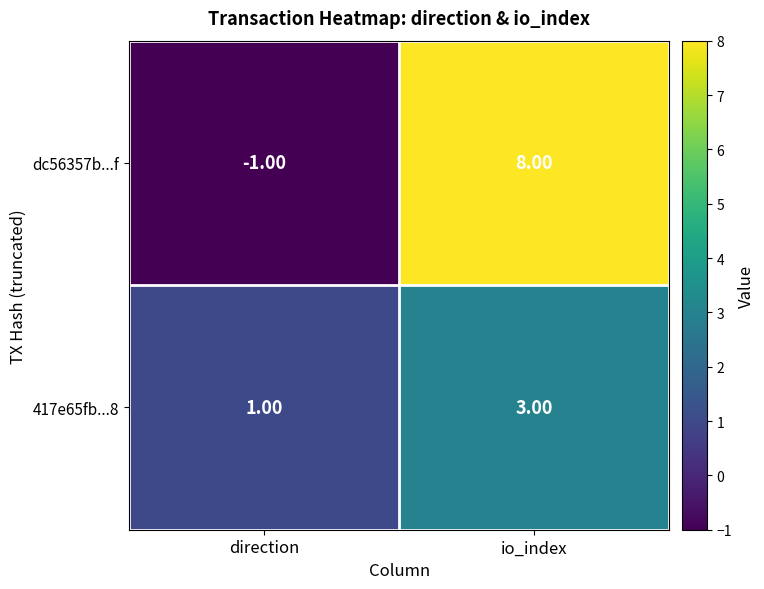

What is the spread (max minus min) of values at io_index?

5